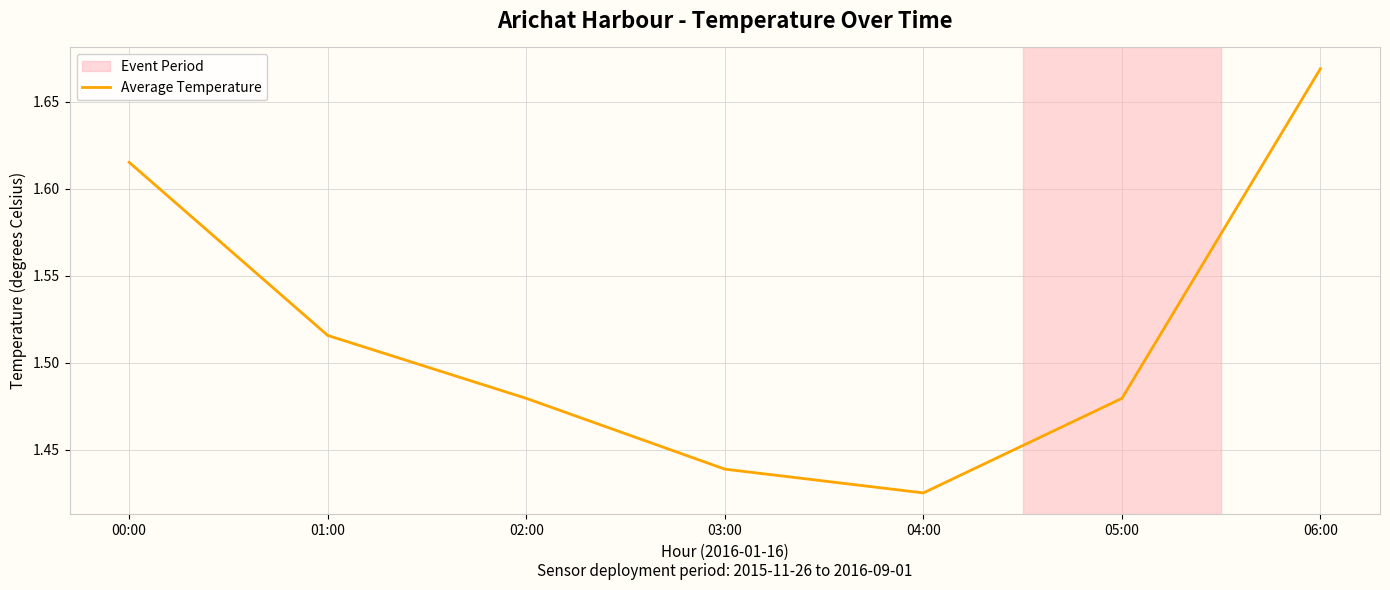

Which label corresponds to the largest value in the chart?

06:00